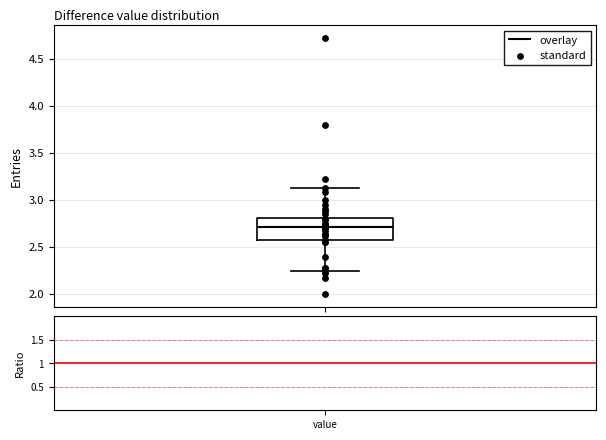

Where does the median line of the box sit on the y-axis? The values are not printed on the chart, so give them approximately, as read against the axis.

2.70